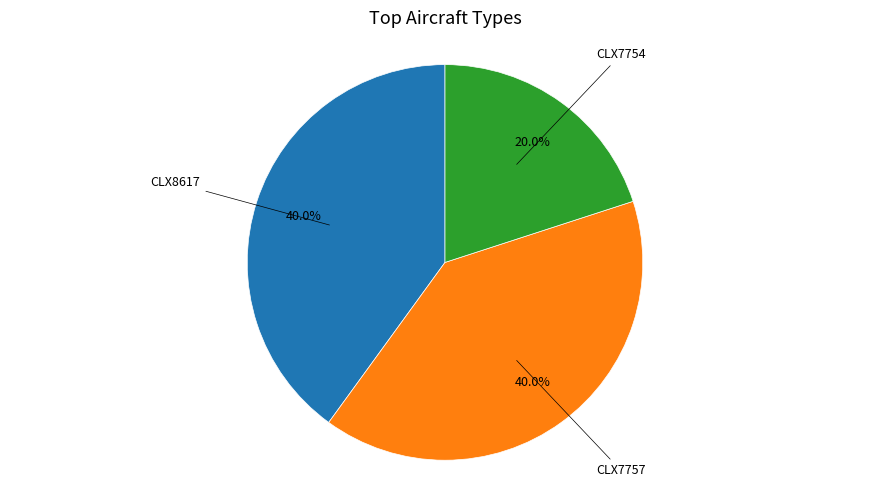

Count the number of slices in the pie.

3